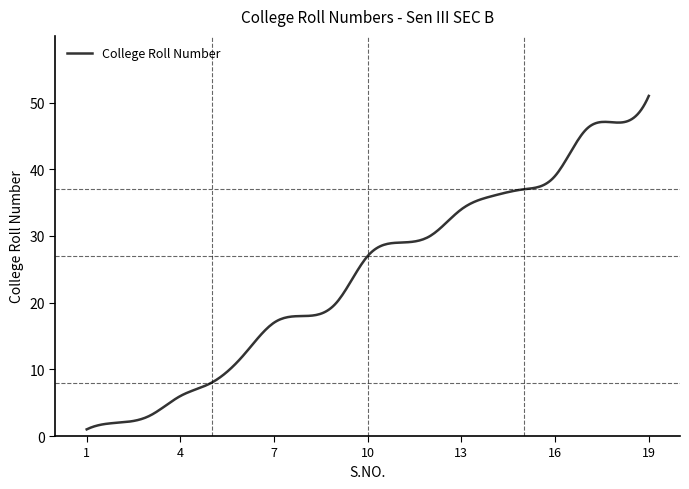

What is the greatest value displayed?

51.0